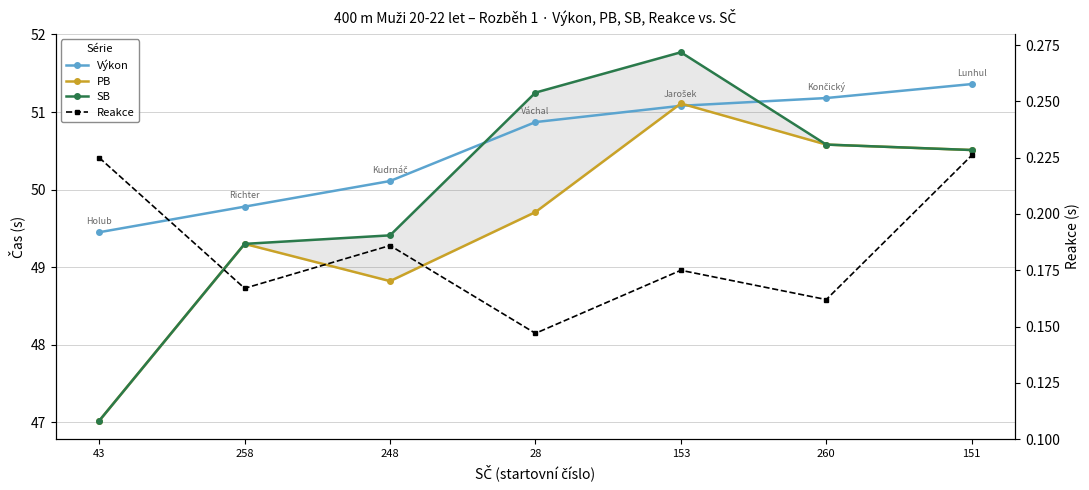

How many intersections are there between PB and Výkon?

2